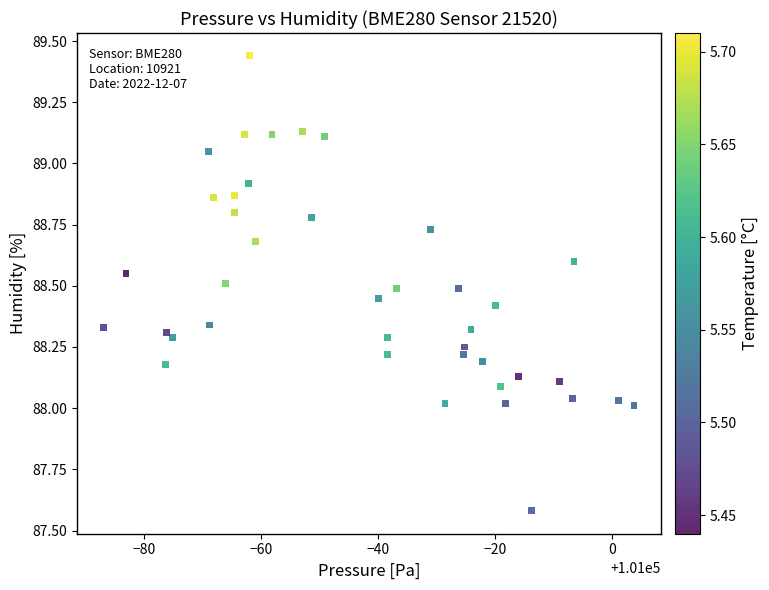

What is the range of X values (max minus min)?

90.6